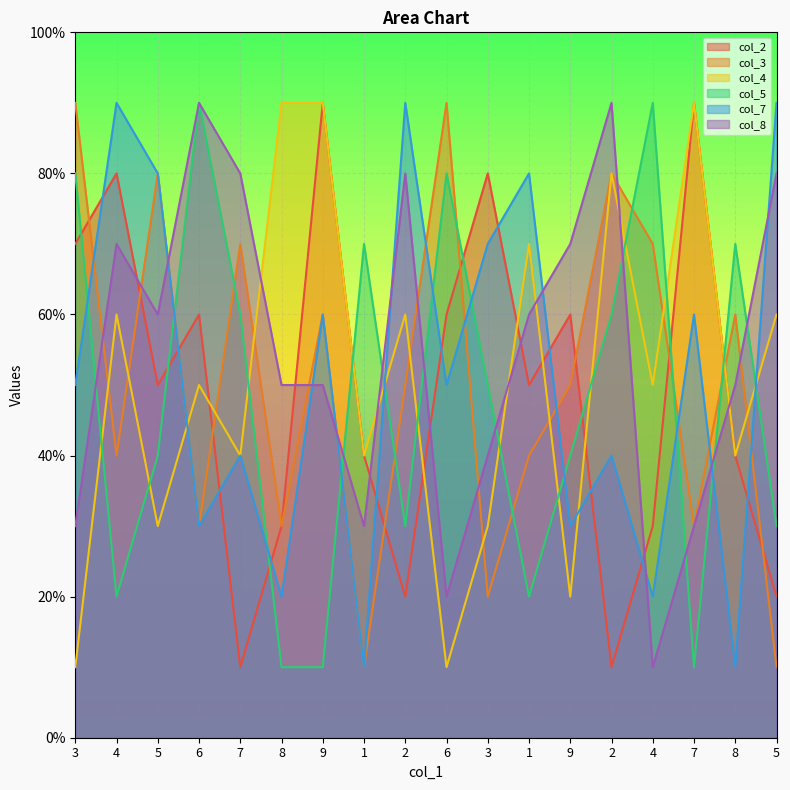

Is the value of col_4 at 2 greater than the value of col_3 at 4?

Yes